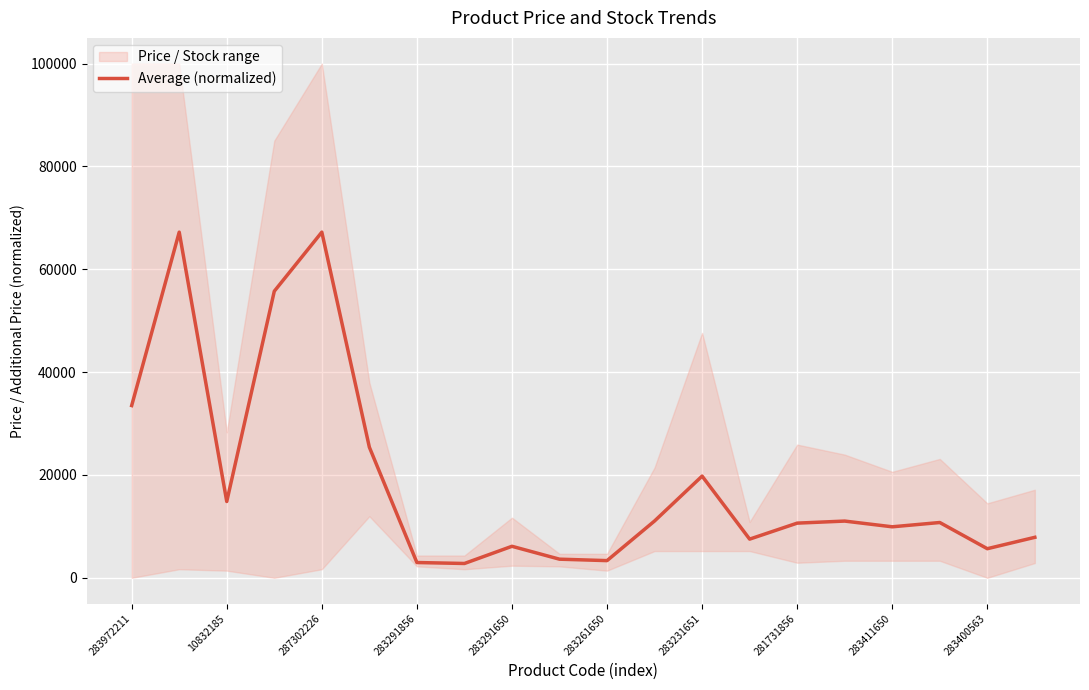

Is it true that Average (normalized) equals 120490.0 at 287302226?

False